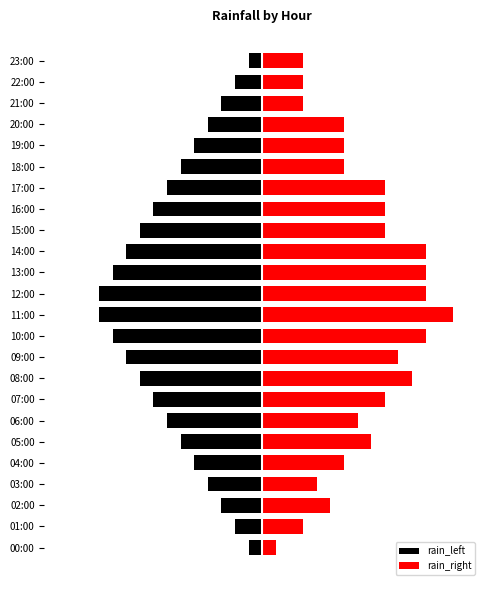

What is the value of the rain_left bar at the 16th from the left?

-8